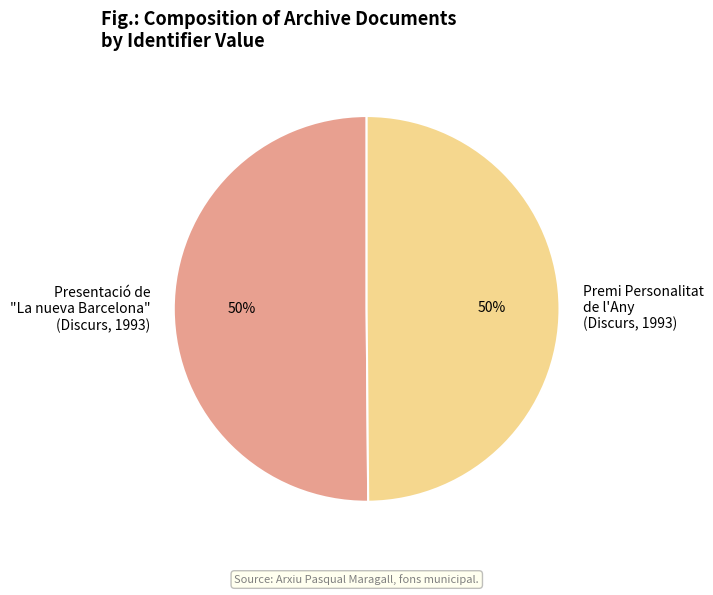

True or false: Premi Personalitat de l'Any (Discurs, 1993) accounts for 61% of the total.

False